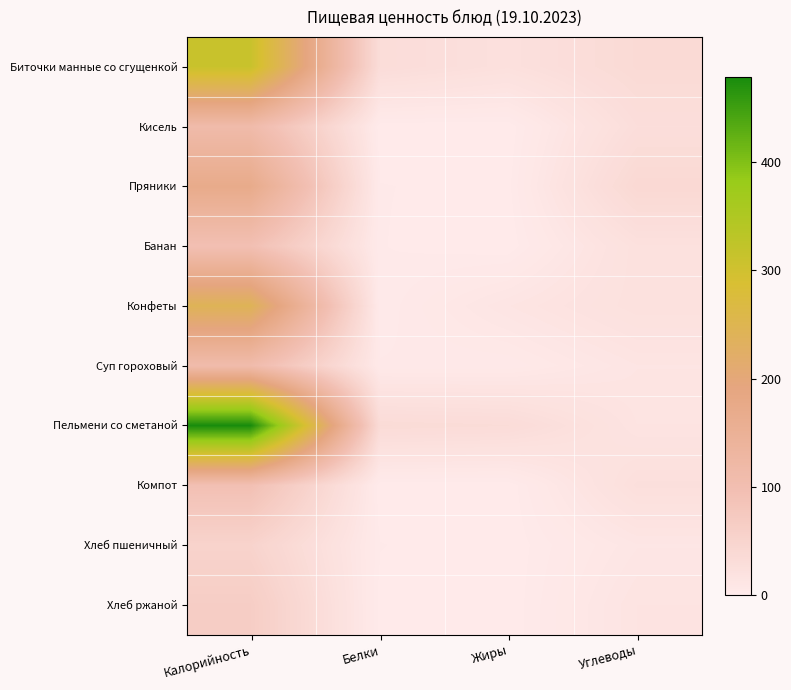

Reading right to left, extract all data points from this chart.

Биточки манные со сгущенкой: Углеводы=36	Жиры=23	Белки=31	Калорийность=311
Кисель: Углеводы=28	Жиры=0	Белки=0	Калорийность=111
Пряники: Углеводы=39	Жиры=1	Белки=2	Калорийность=170
Банан: Углеводы=22	Жиры=0	Белки=2	Калорийность=95
Конфеты: Углеводы=22	Жиры=13	Белки=2	Калорийность=243
Суп гороховый: Углеводы=13	Жиры=4	Белки=4	Калорийность=108
Пельмени со сметаной: Углеводы=15	Жиры=32	Белки=34	Калорийность=479
Компот: Углеводы=25	Жиры=0	Белки=0	Калорийность=94
Хлеб пшеничный: Углеводы=11	Жиры=0	Белки=2	Калорийность=51
Хлеб ржаной: Углеводы=15	Жиры=0	Белки=1	Калорийность=64